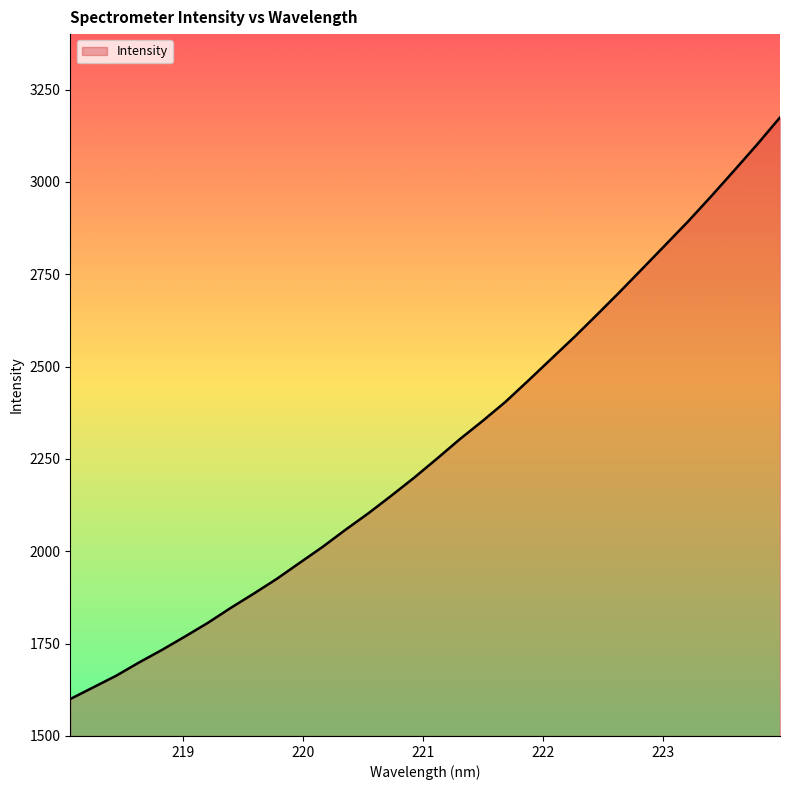

What is the smallest value displayed?

1600.0